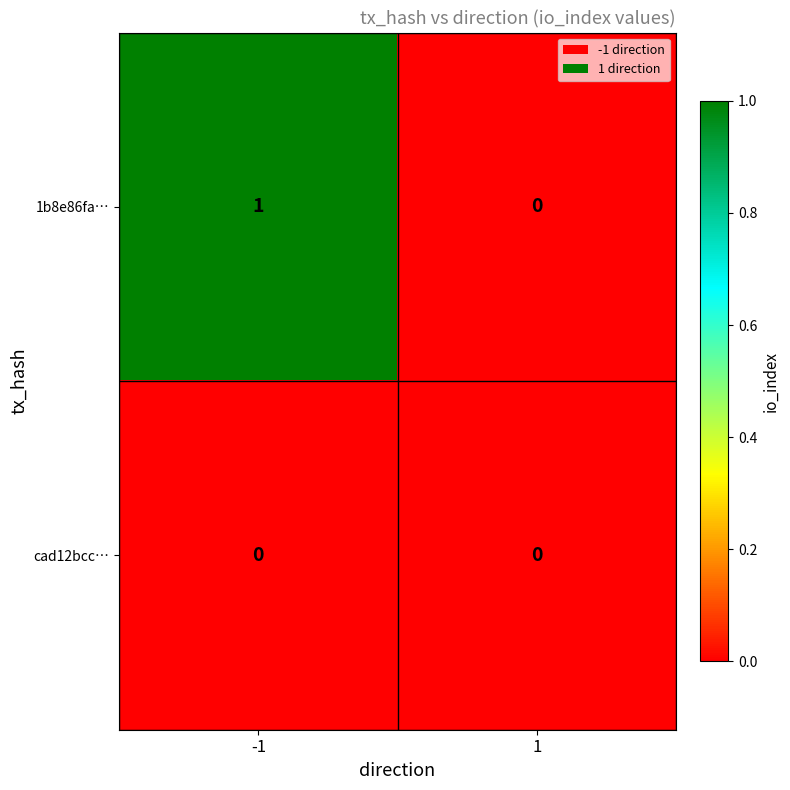

Rank the series at -1 from highest to lowest value.

1b8e86fa…, cad12bcc…